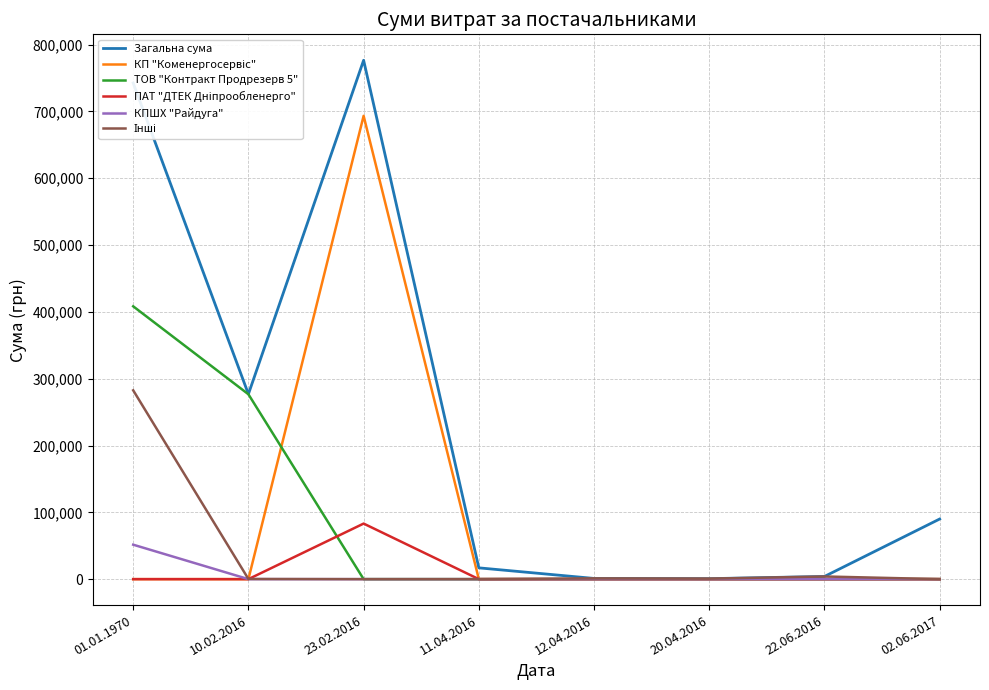

How many lines are shown in the chart?

6